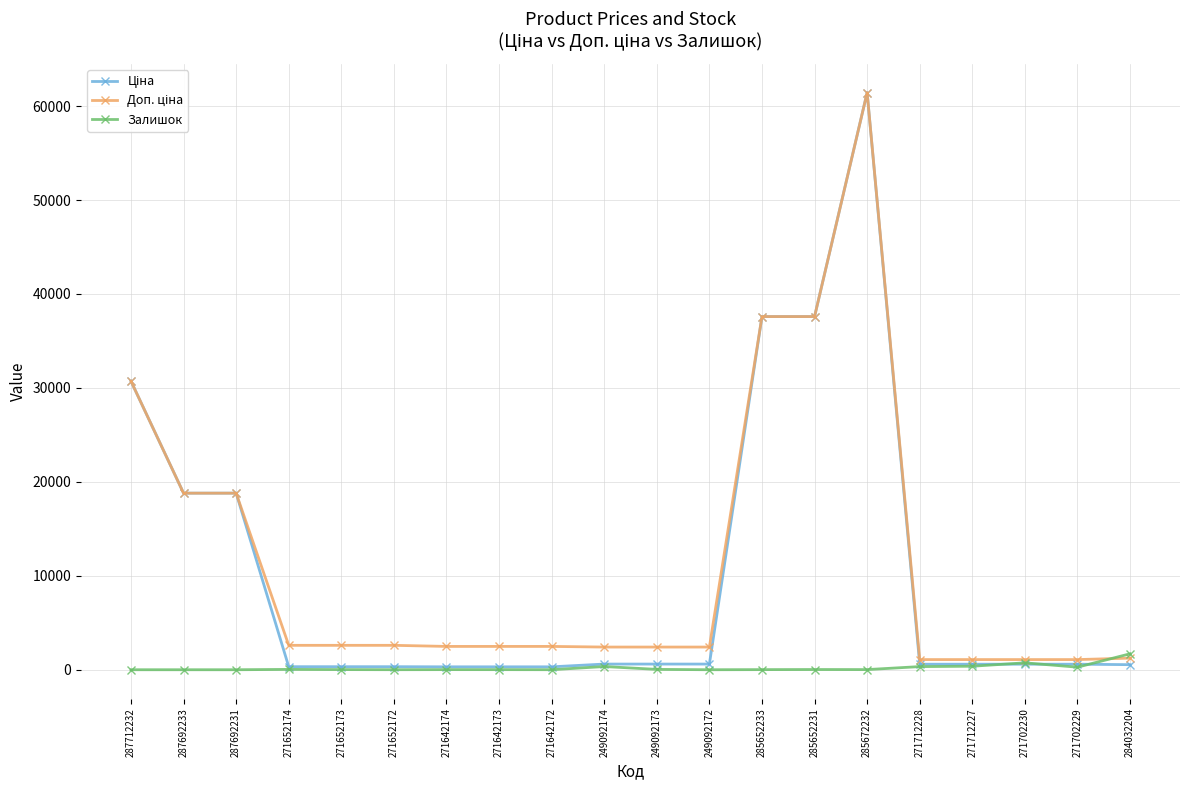

At how many categories does at least one series exceed 19192?

4